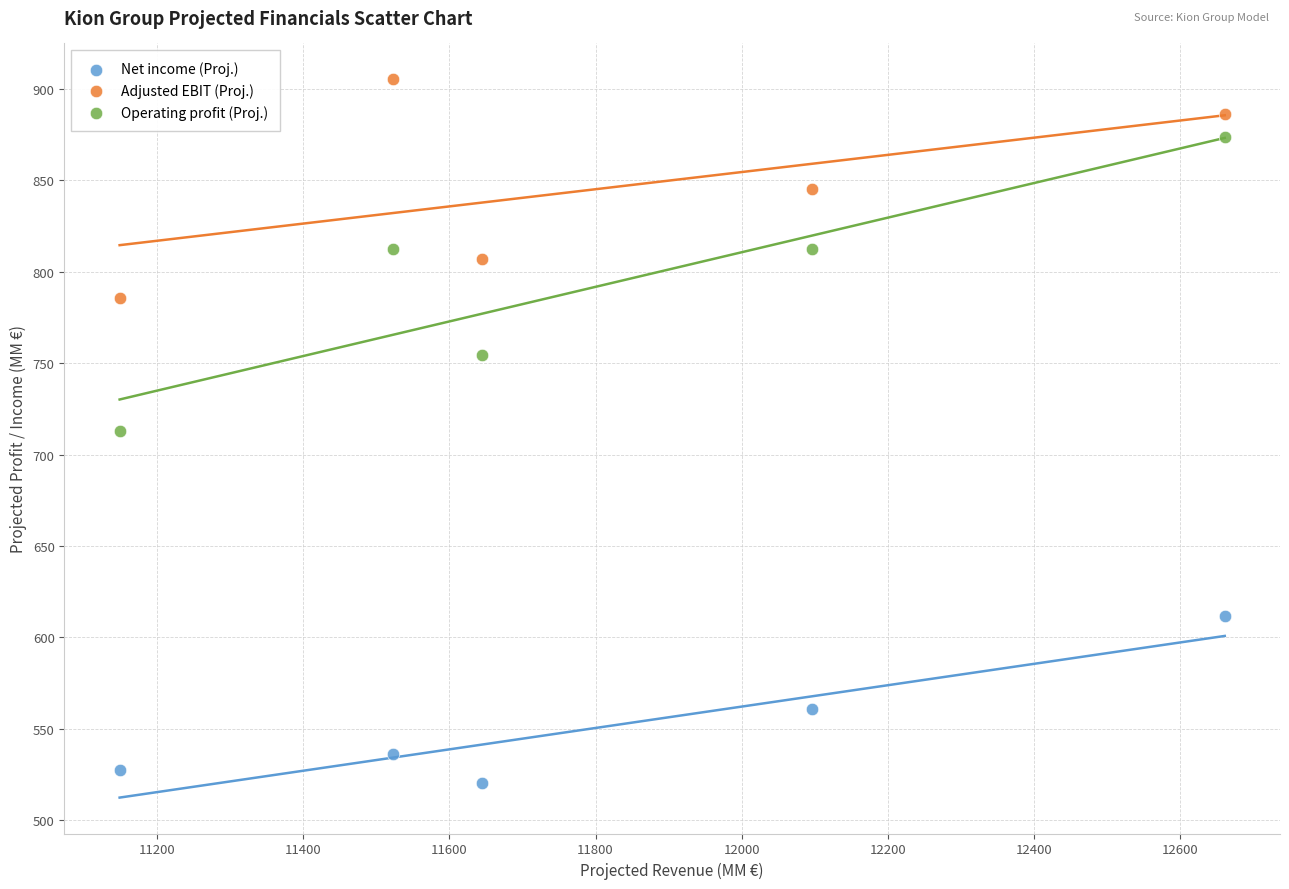

Which series contains the lowest Y value?

Net income (Proj.)